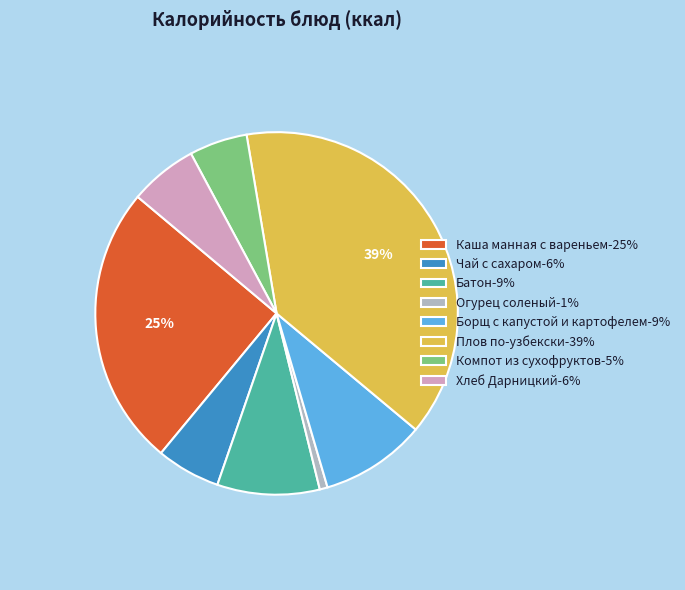

Combined, do Компот из сухофруктов-5% and Плов по-узбекски-39% account for over 50%?

No